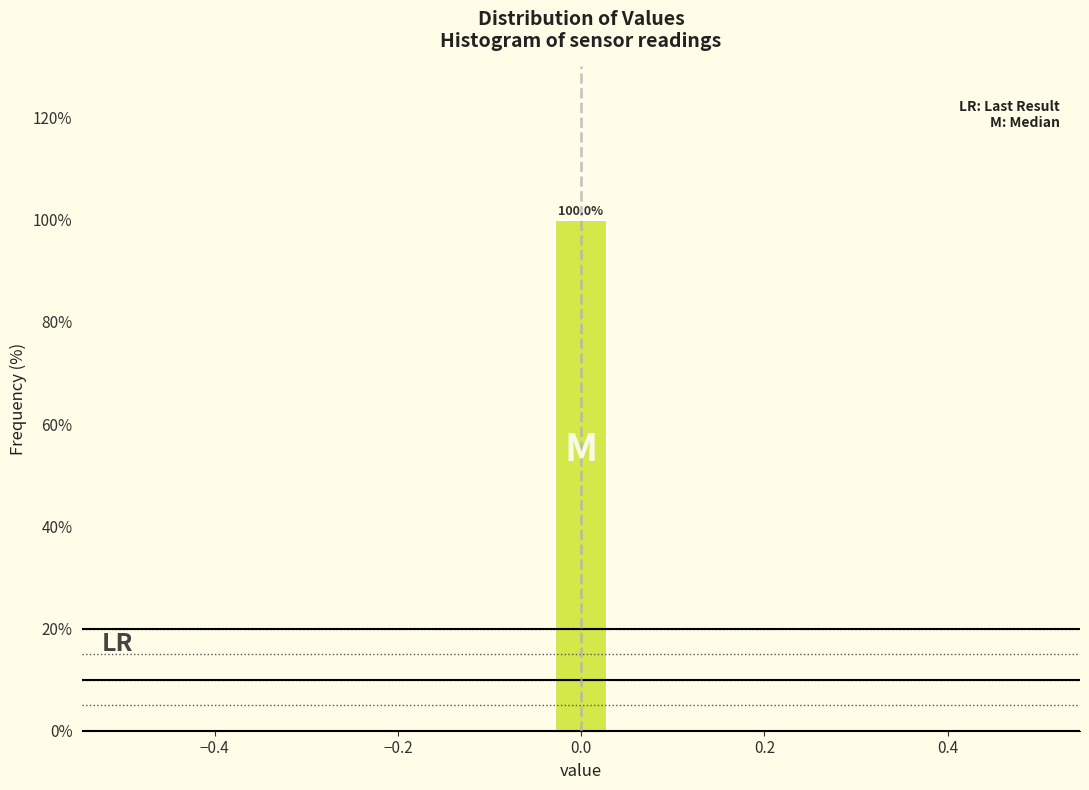

Read against the x-axis, roughly where is the centre of the tallest bar?

0.00